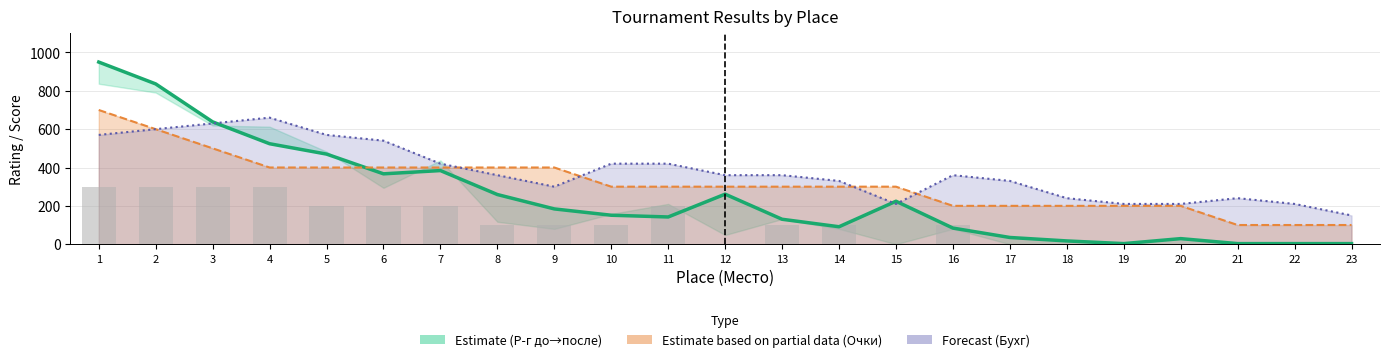

At which label does MM0 × 100 reach its peak?

1